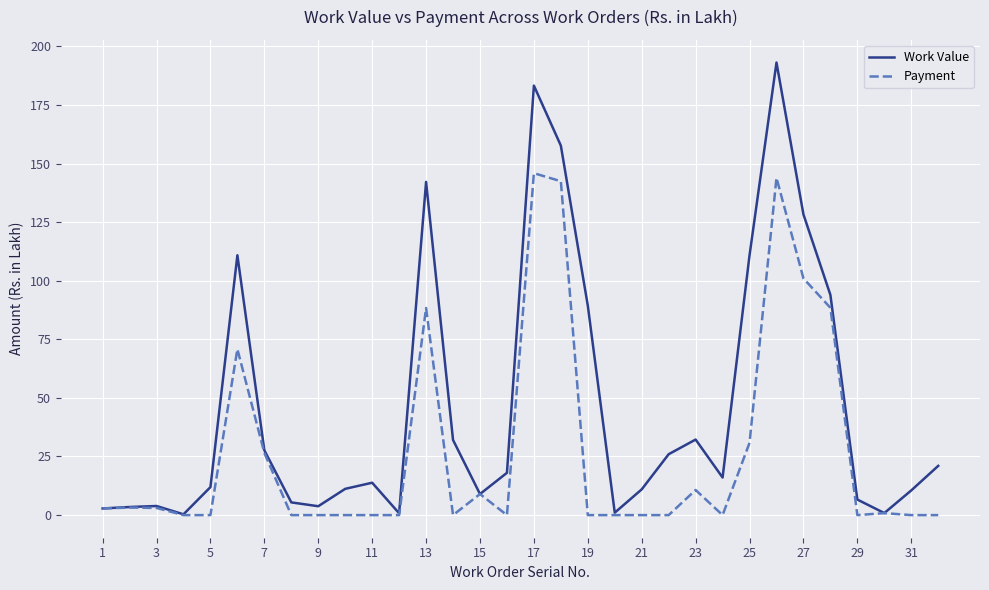

Does the chart display data point markers on the line(s)?

No